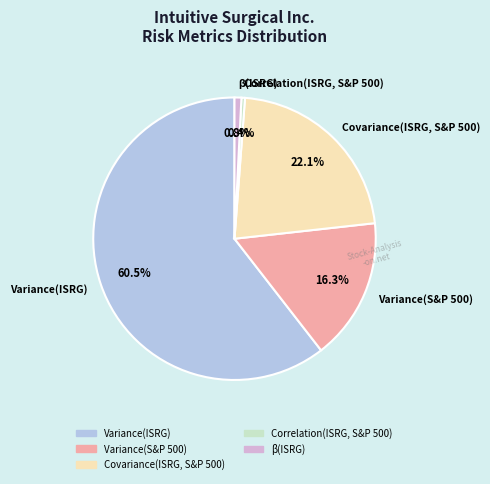

Count the number of slices in the pie.

5